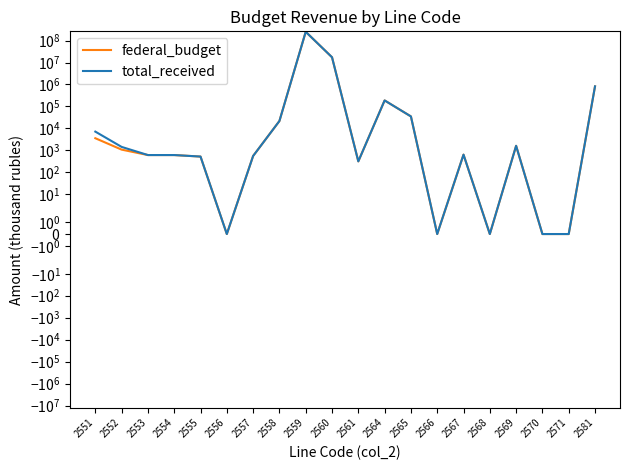

Which series changed the most between 2568 and 2571?

federal_budget